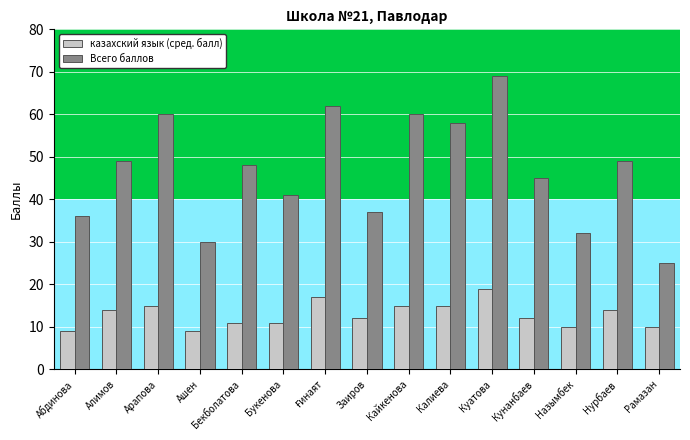

How many values in the Всего баллов series are below 48?

7